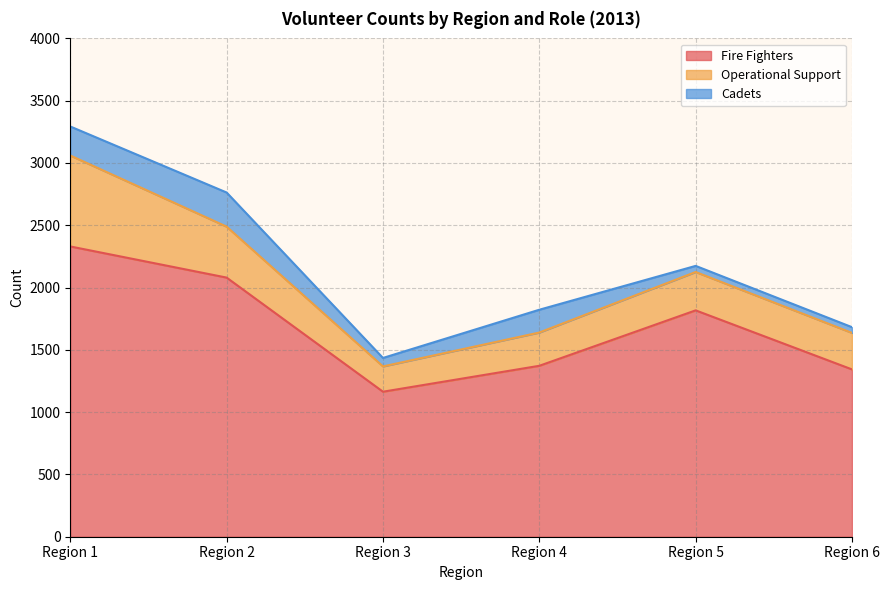

Which series has the widest spread of values?

Fire Fighters